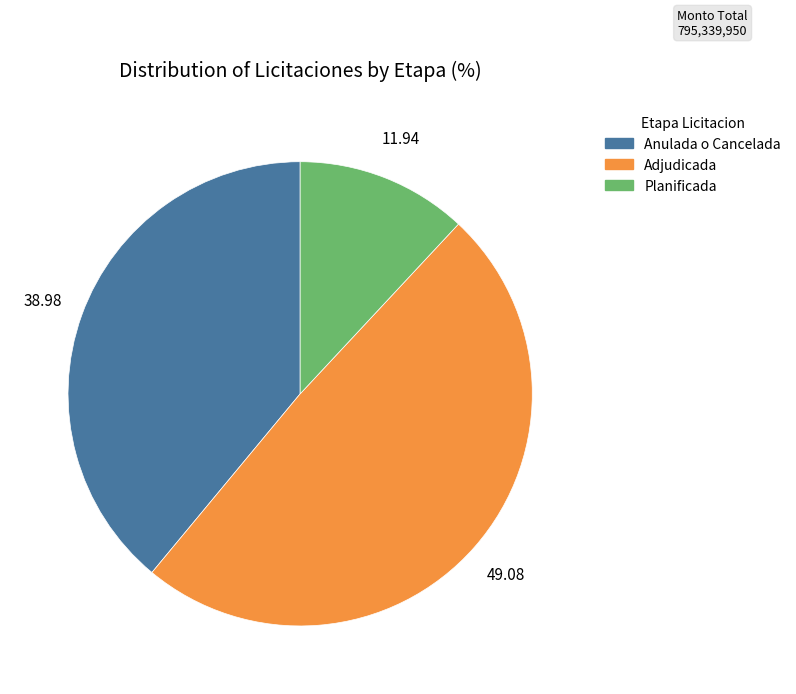

How many slices are in this pie chart?

3